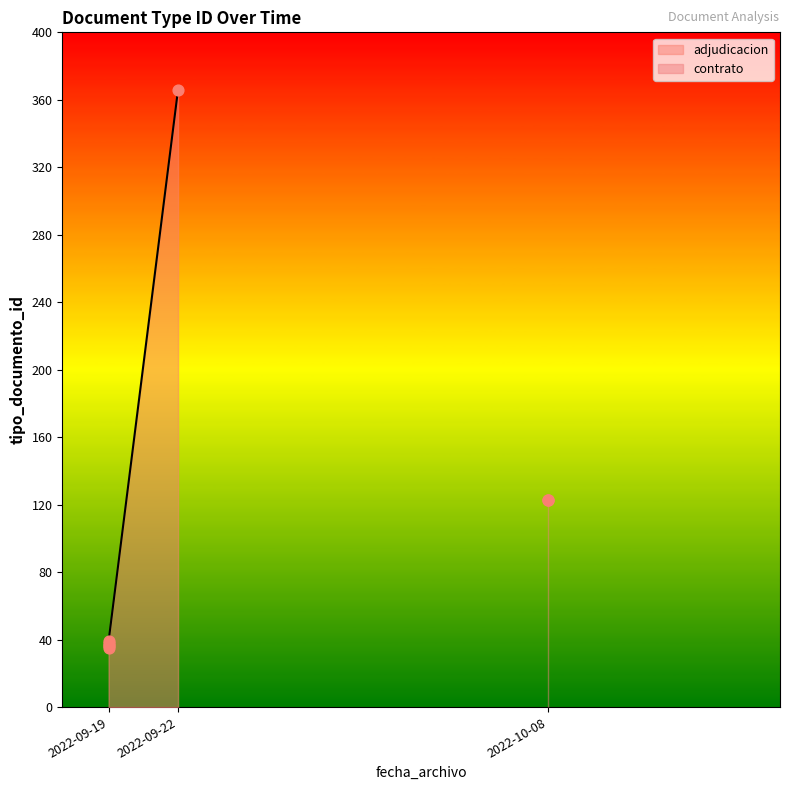

Which has a higher value, 2022-09-19 or 2022-09-19?

2022-09-19